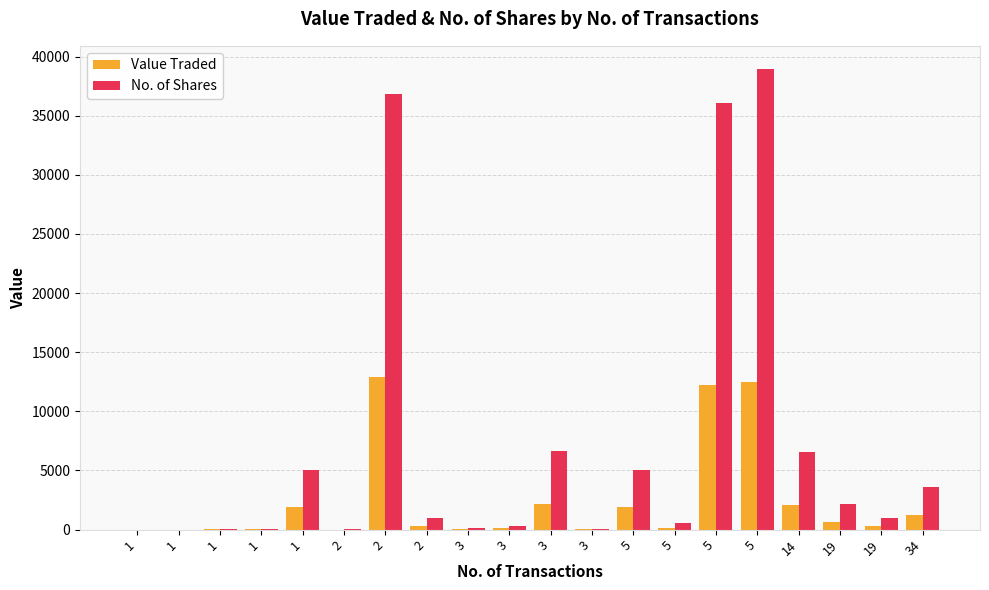

What is the approximate value of No. of Shares at 14?

6598